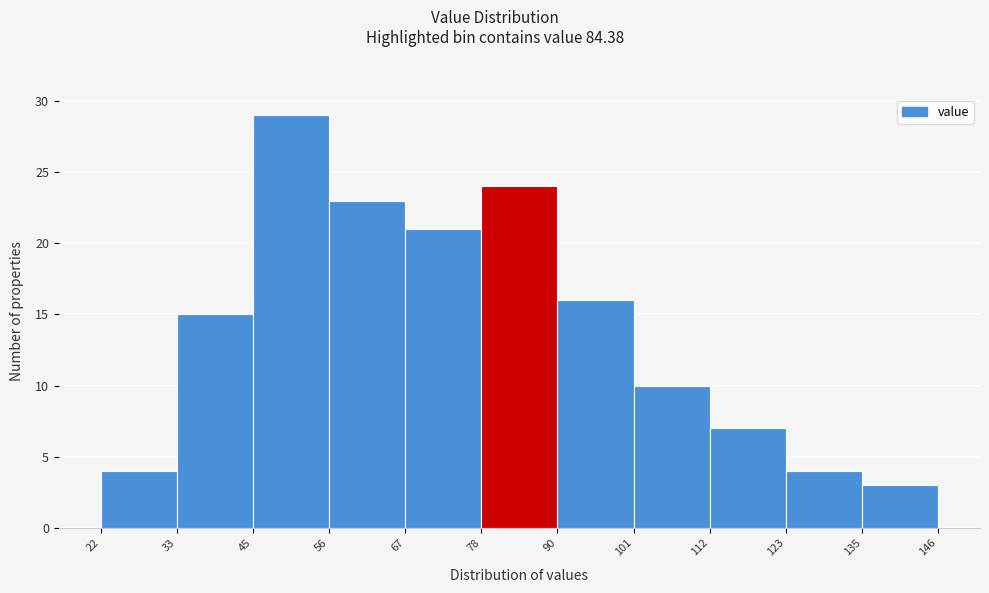

What is the height of the bar covering 135 to 146 on the x-axis? The values are not printed on the chart, so give them approximately, as read against the axis.

3